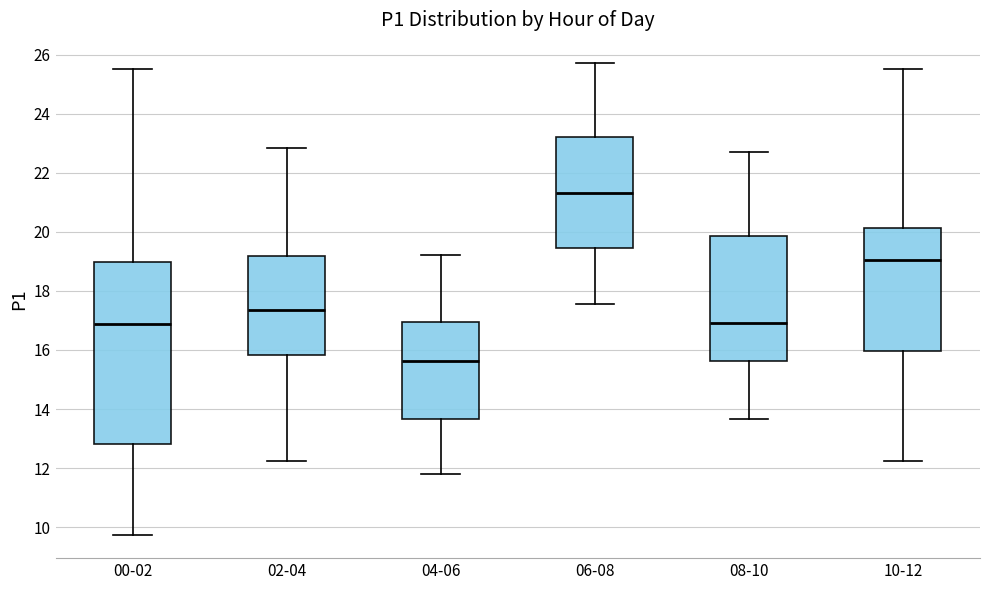

Where is the upper edge of the box for 06-08 on the y-axis? The values are not printed on the chart, so give them approximately, as read against the axis.

23.2